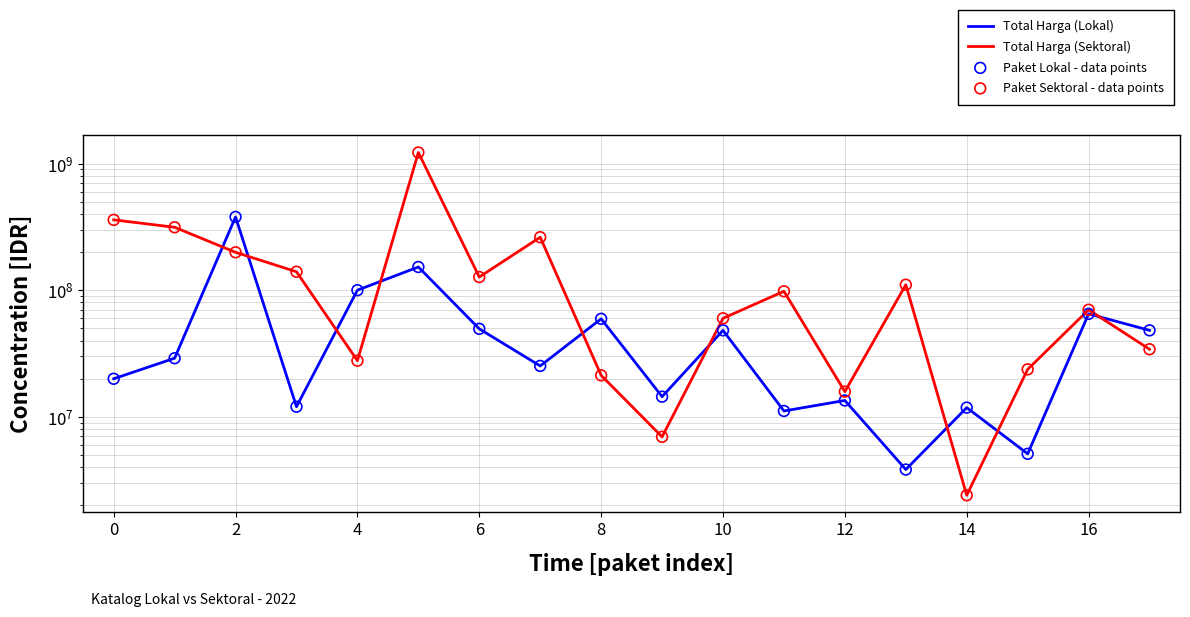

Which series has the widest spread of Y values?

Total Harga (Sektoral)